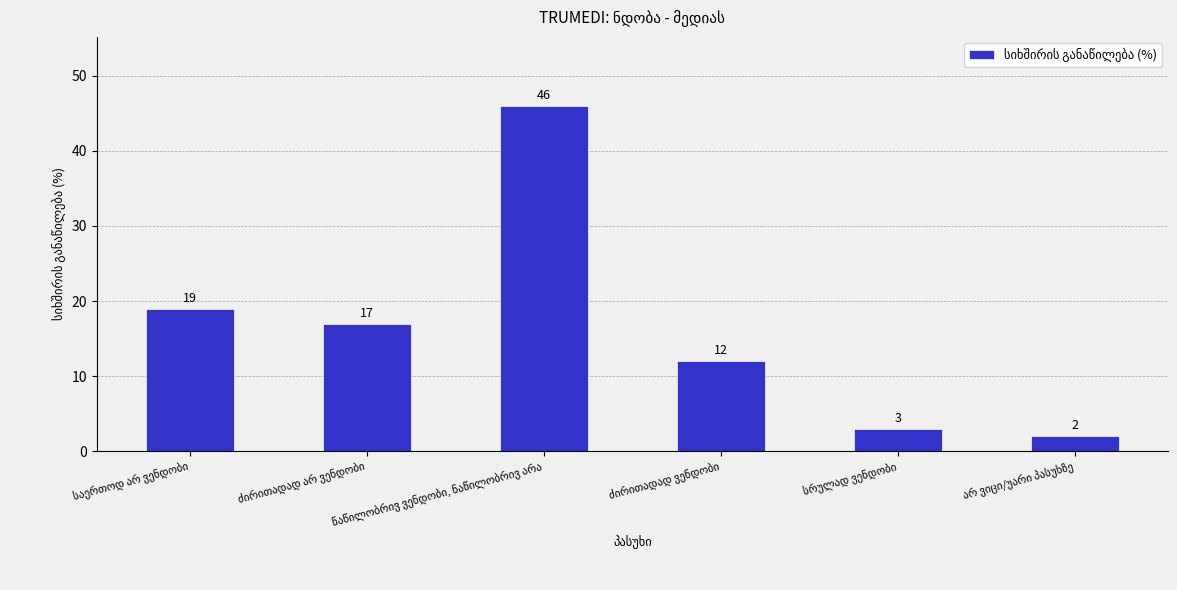

What is the difference between the maximum and minimum values?

44